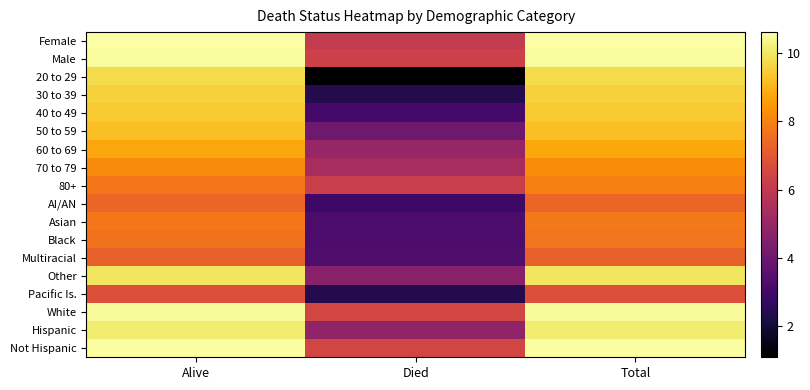

What is the difference between the highest and lowest values at Died?

5.4